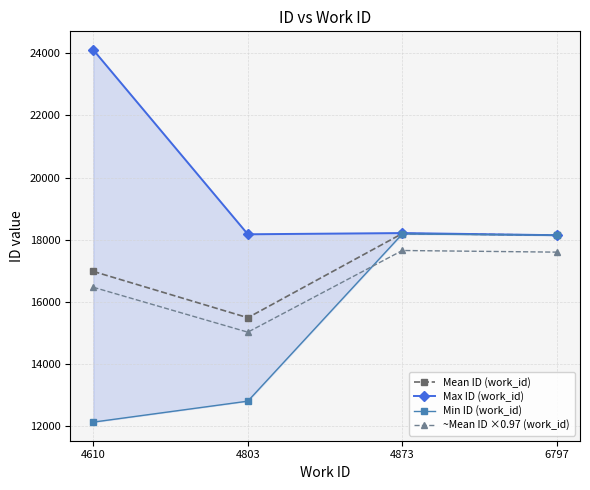

Between 4610 and 4873, which series saw the biggest shift?

Min ID (work_id)